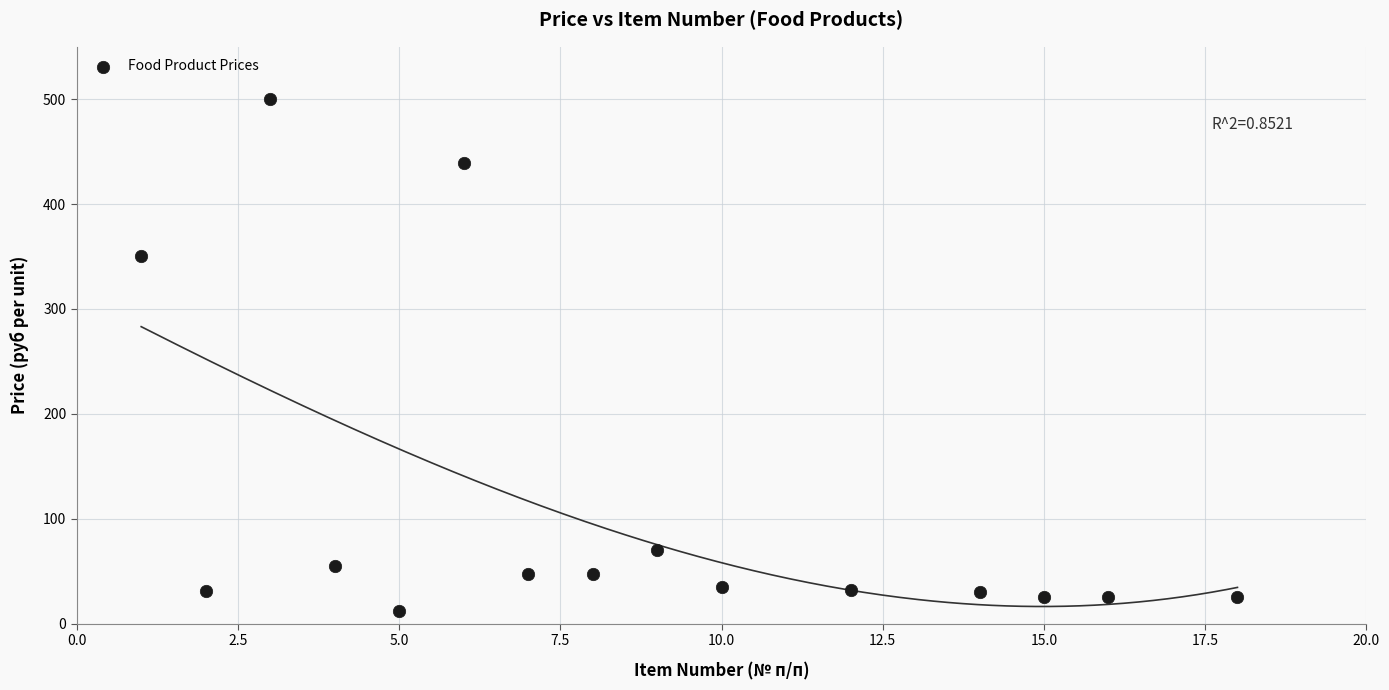

What Y value in the scatter plot is closest to 256?

350.0